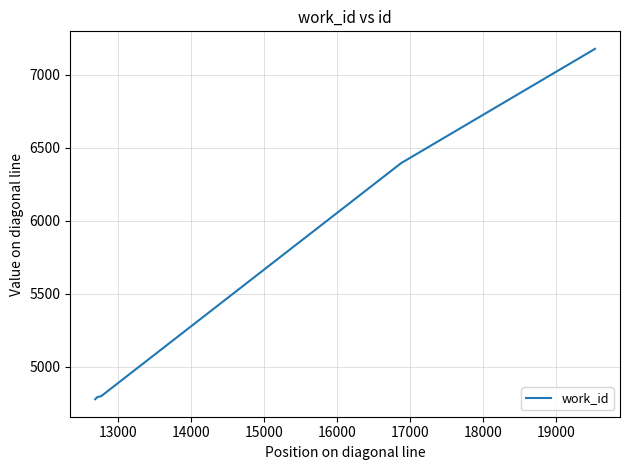

What is the smallest value displayed?

4778